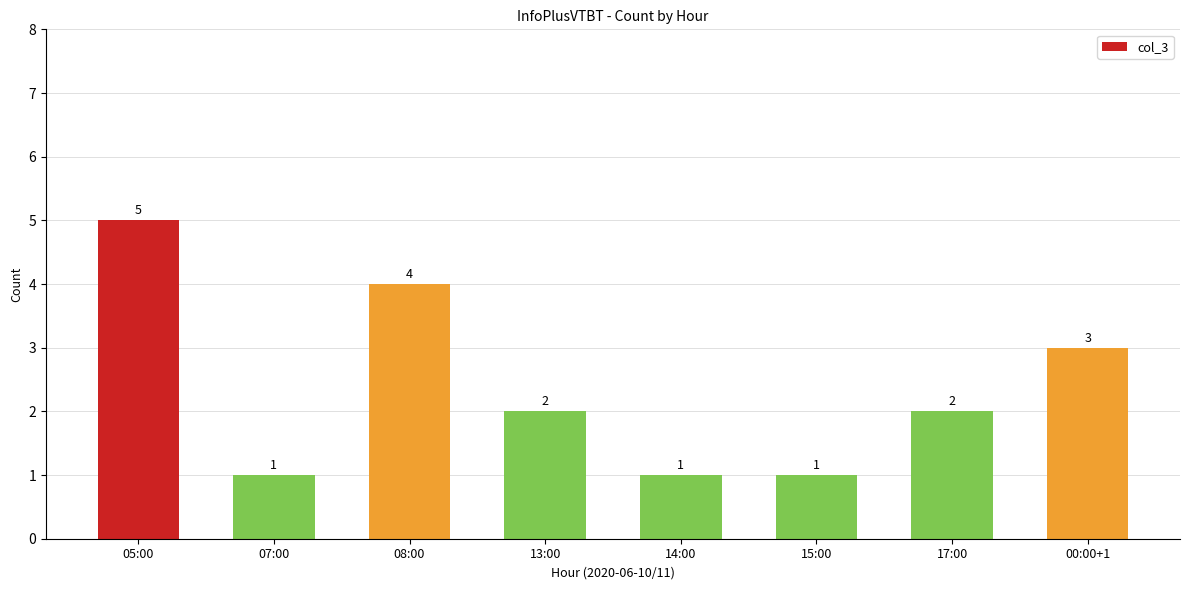

The value at 15:00 is 1. True or false?

True